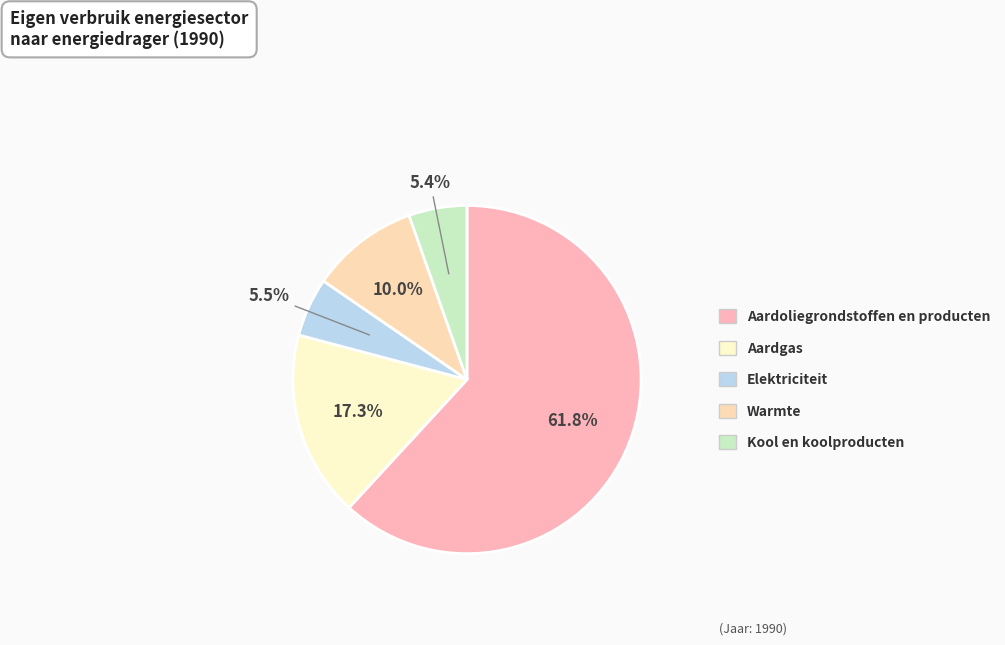

Rank the categories by value from lowest to highest.

Kool en koolproducten, Elektriciteit, Warmte, Aardgas, Aardoliegrondstoffen en producten